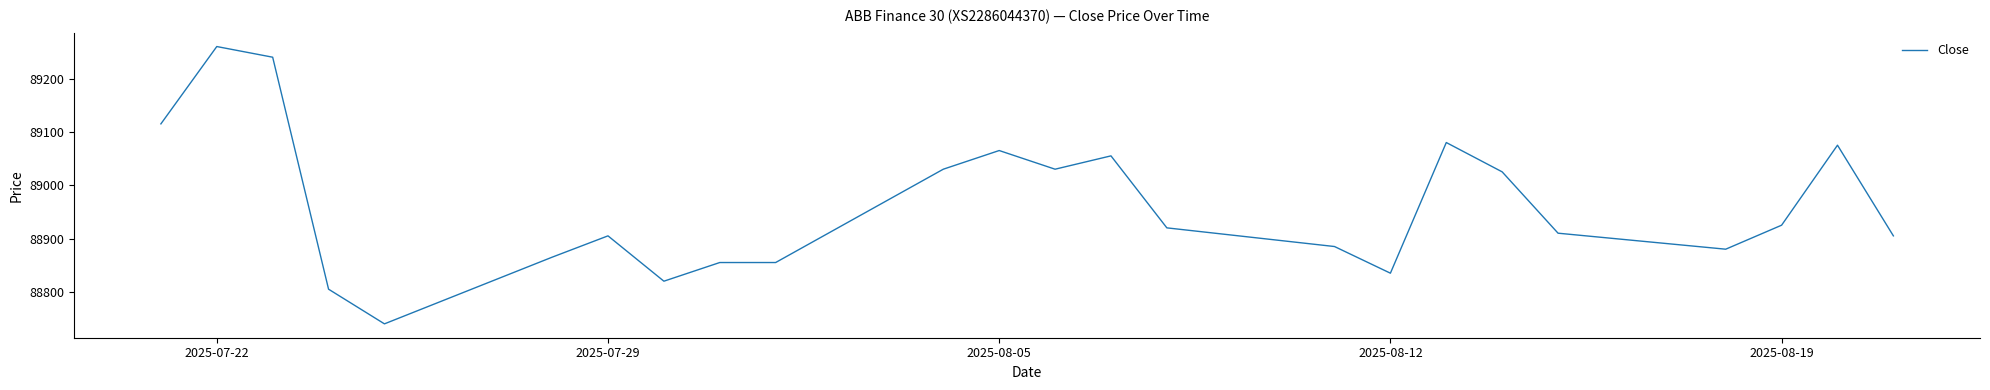

What is the difference between the maximum and second lowest values?

455